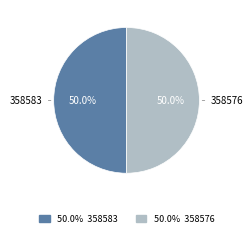

How many segments does this pie chart have?

2